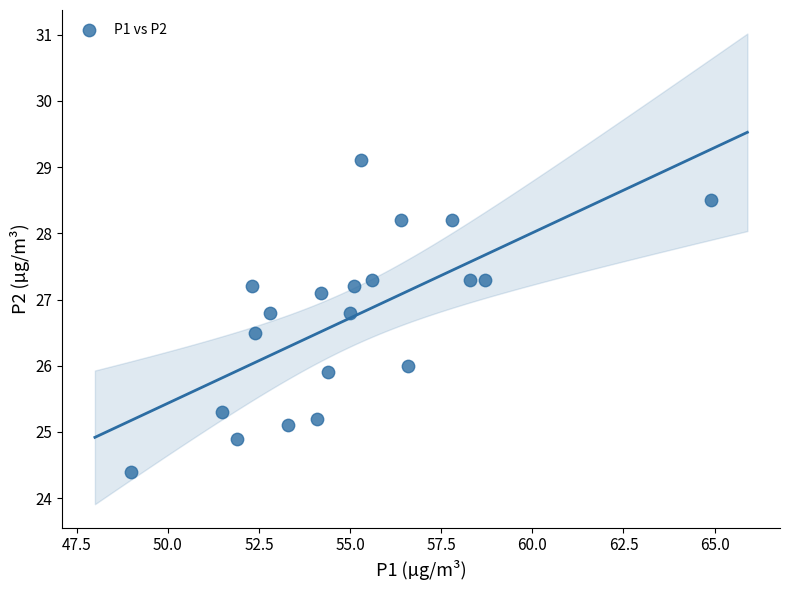

What is the range of Y values (max minus min)?

4.7